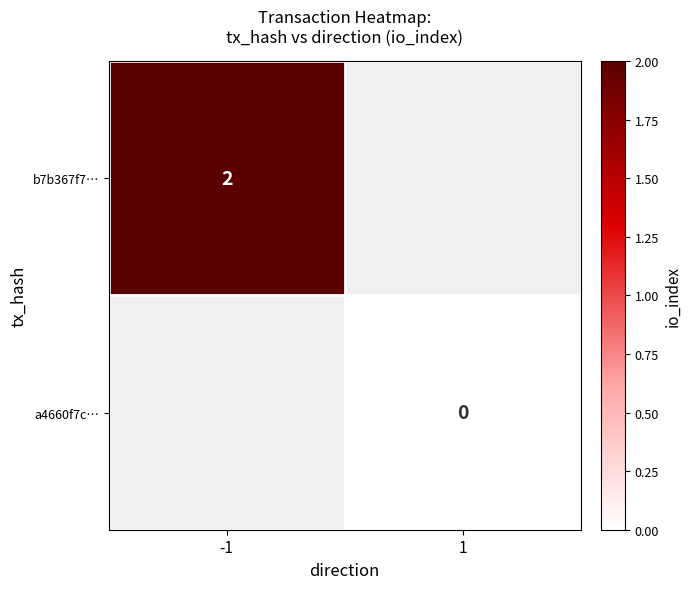

True or false: b7b367f7… has a value of 2 at -1.

True